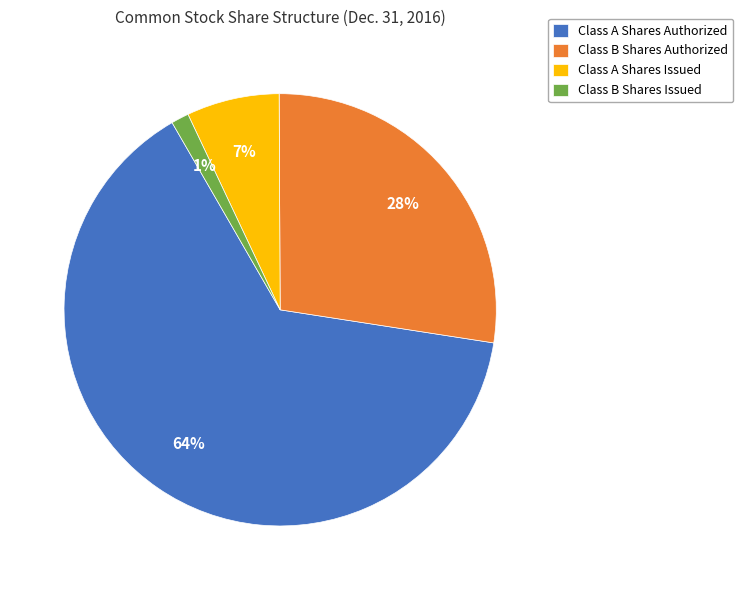

Which slice represents more than half of the pie?

Class A Shares Authorized